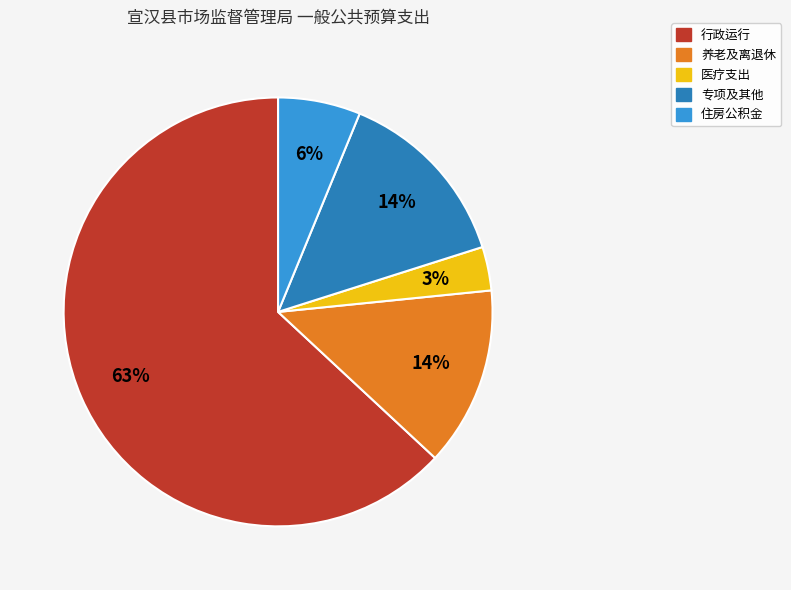

To the nearest percent, what is the average slice percentage?

20%